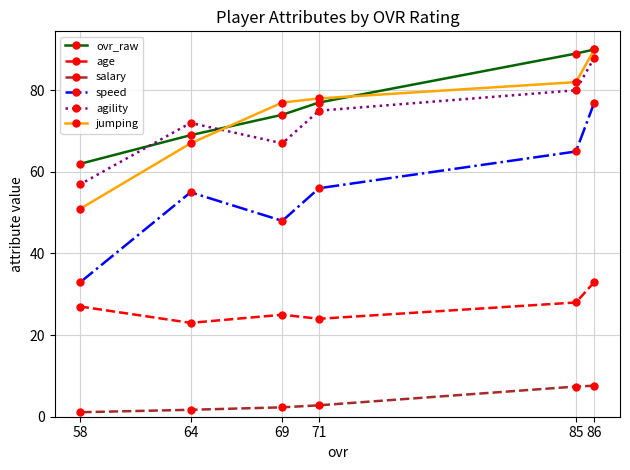

True or false: salary and age intersect in this chart.

False